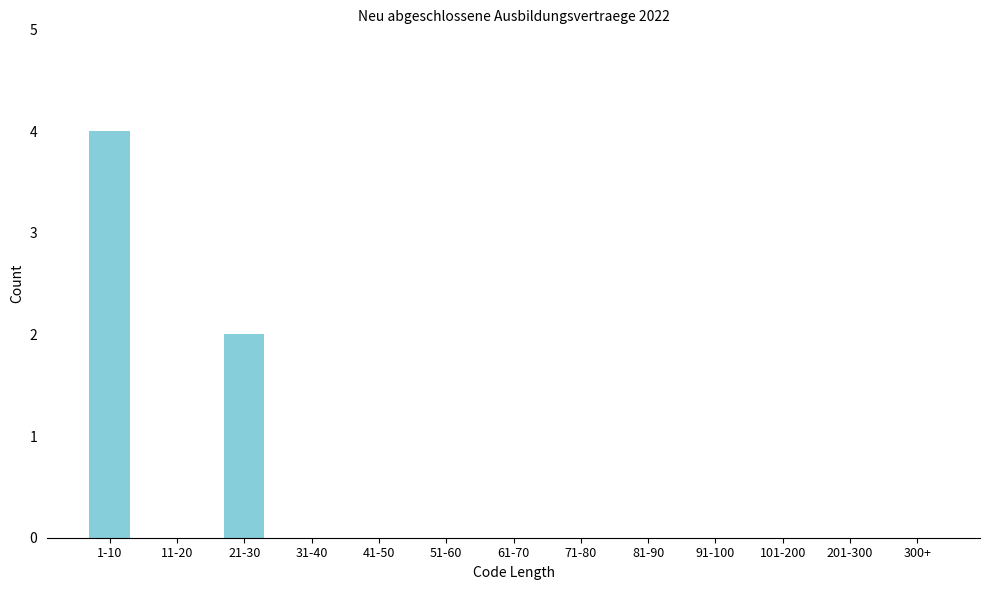

Reading left to right, transcribe all the data shown in this chart.

1-10=4	11-20=0	21-30=2	31-40=0	41-50=0	51-60=0	61-70=0	71-80=0	81-90=0	91-100=0	101-200=0	201-300=0	300+=0